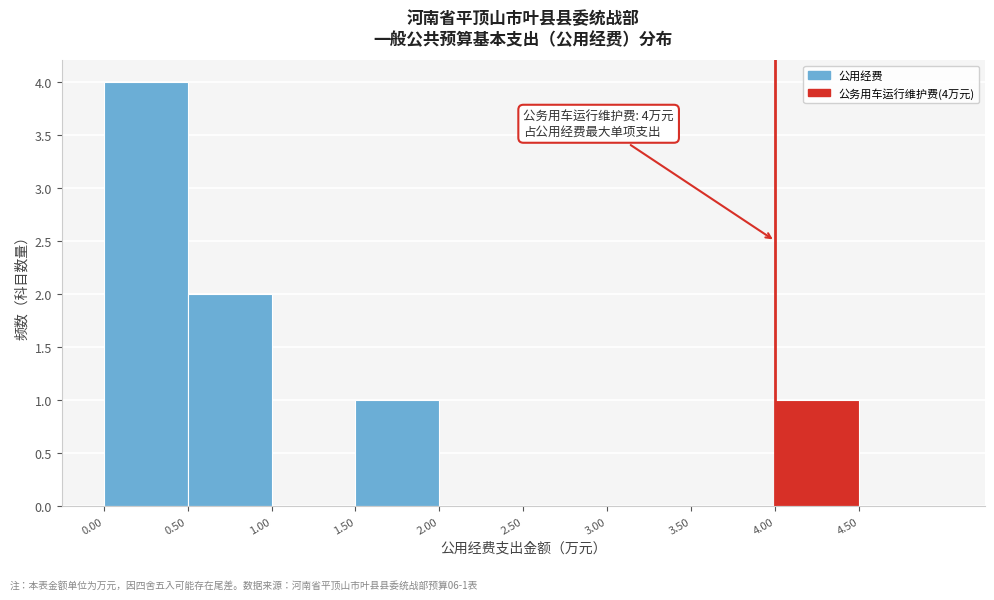

Over which range of the x-axis is the bar tallest?

0.0 to 0.5